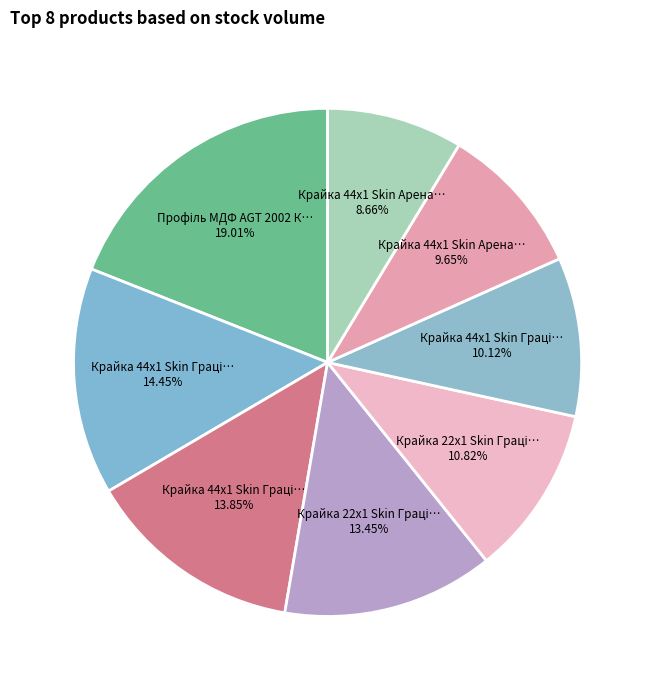

How many slices are in this pie chart?

8